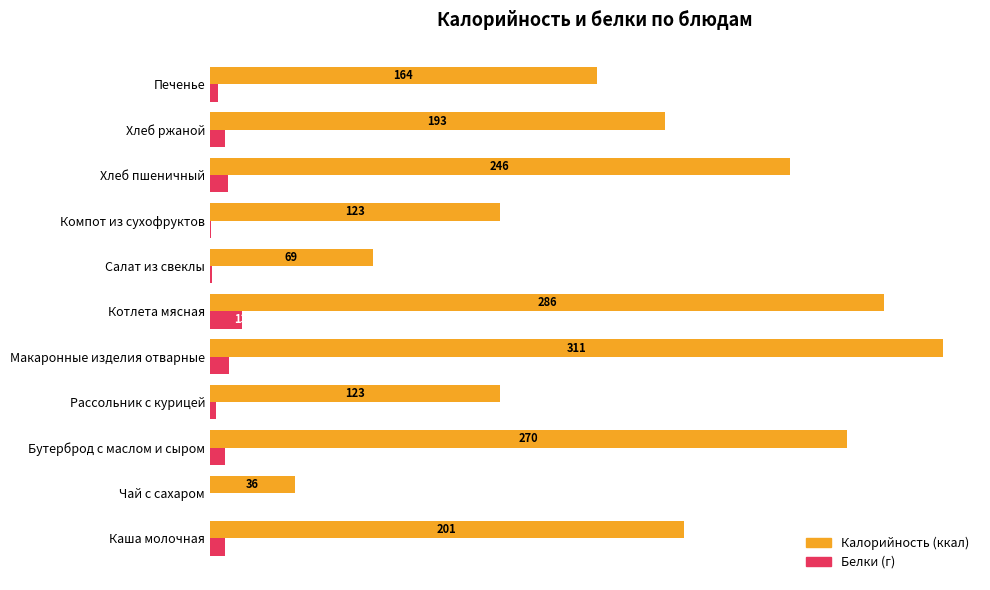

Between Бутерброд с маслом и сыром and Рассольник с курицей, which series saw the biggest shift?

Калорийность (ккал)